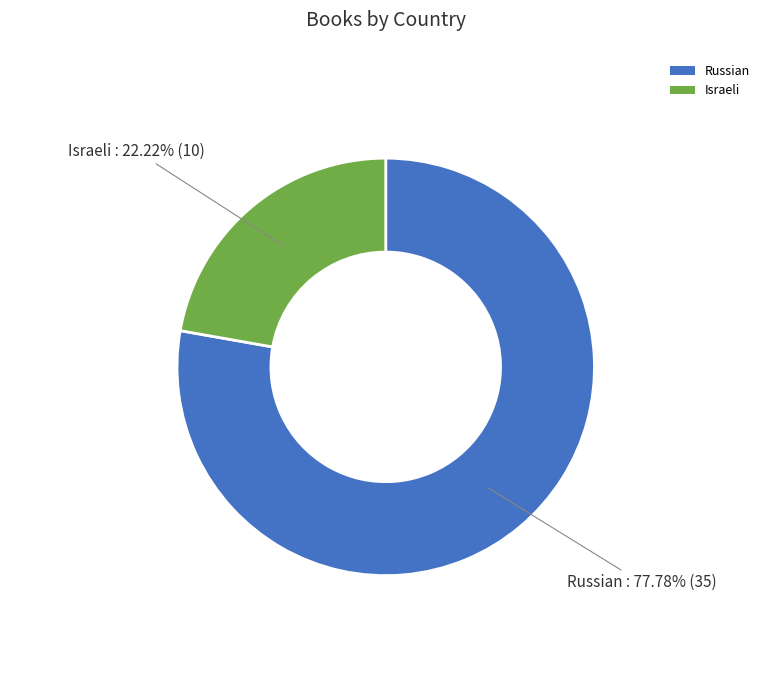

Is there a majority slice in this chart?

Yes